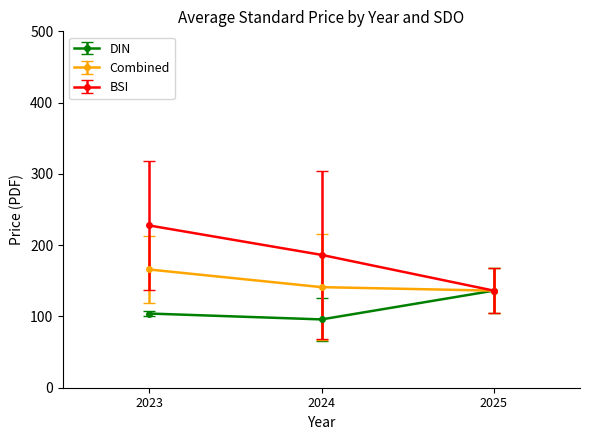

At which category is the sum across all series the highest?

2023